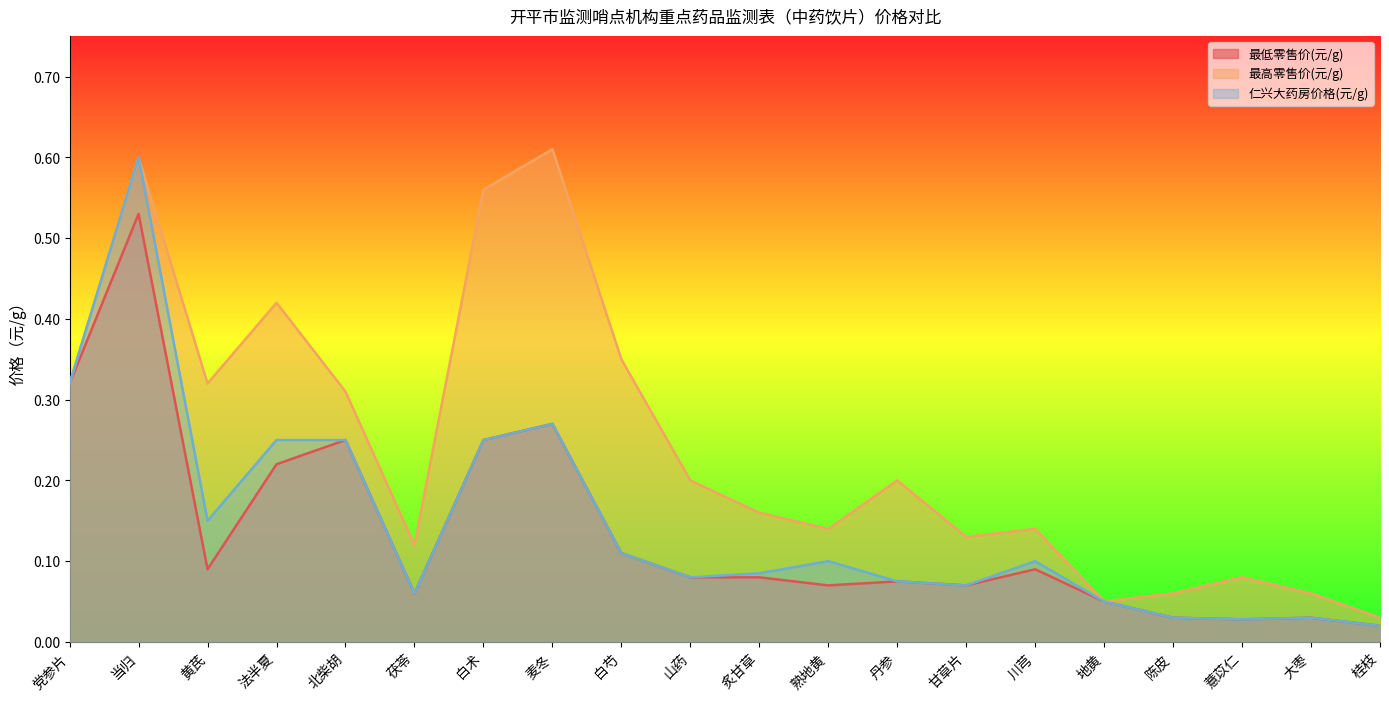

Where is the first local maximum for 最低零售价(元/g)?

当归